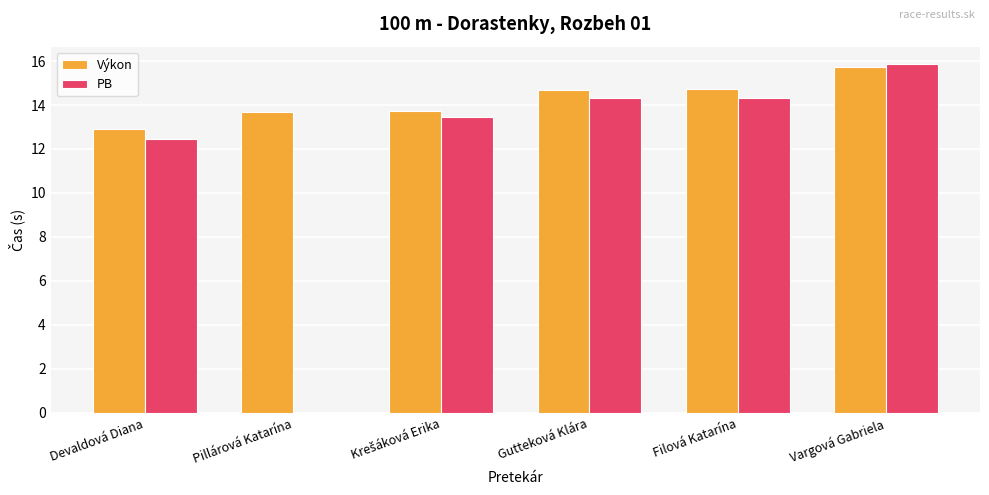

At which label does Výkon reach its peak?

Vargová Gabriela